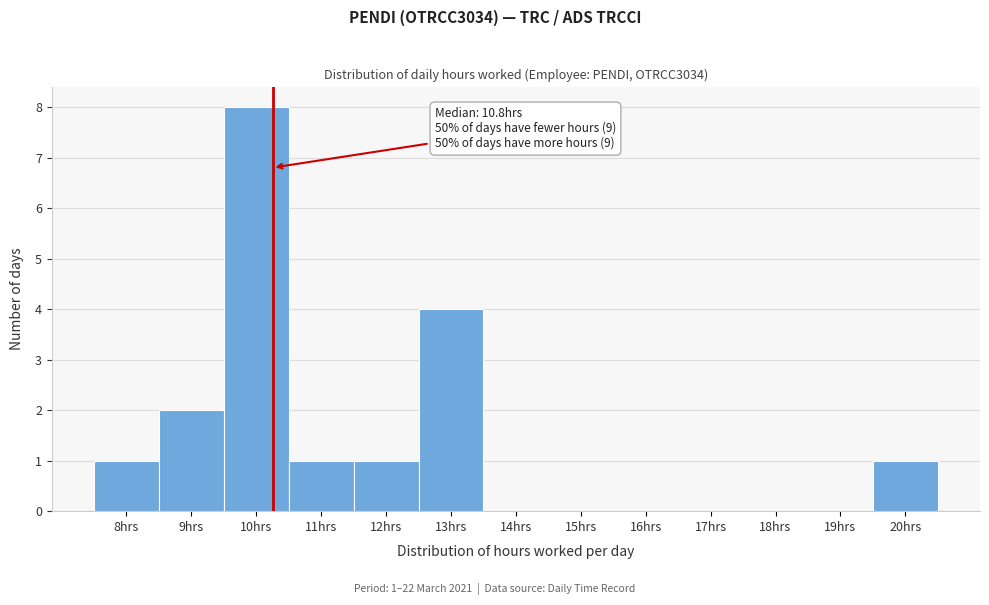

Reading left to right, transcribe all the data shown in this chart.

8hrs=1	9hrs=2	10hrs=8	11hrs=1	12hrs=1	13hrs=4	14hrs=0	15hrs=0	16hrs=0	17hrs=0	18hrs=0	19hrs=0	20hrs=1